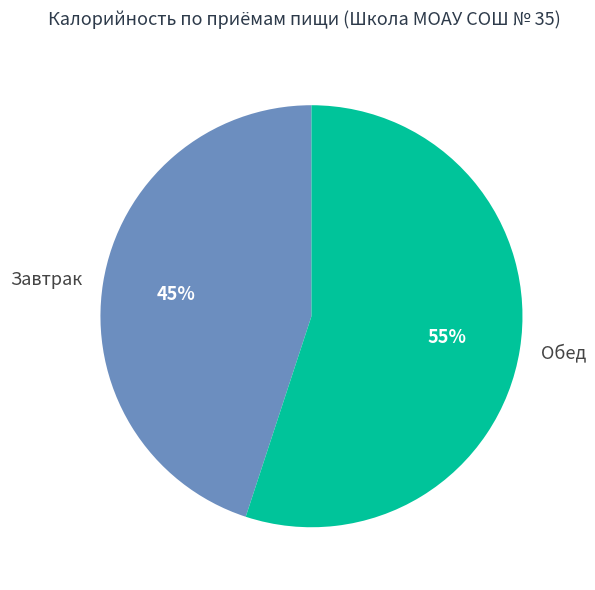

Rank the categories by value from lowest to highest.

Завтрак, Обед